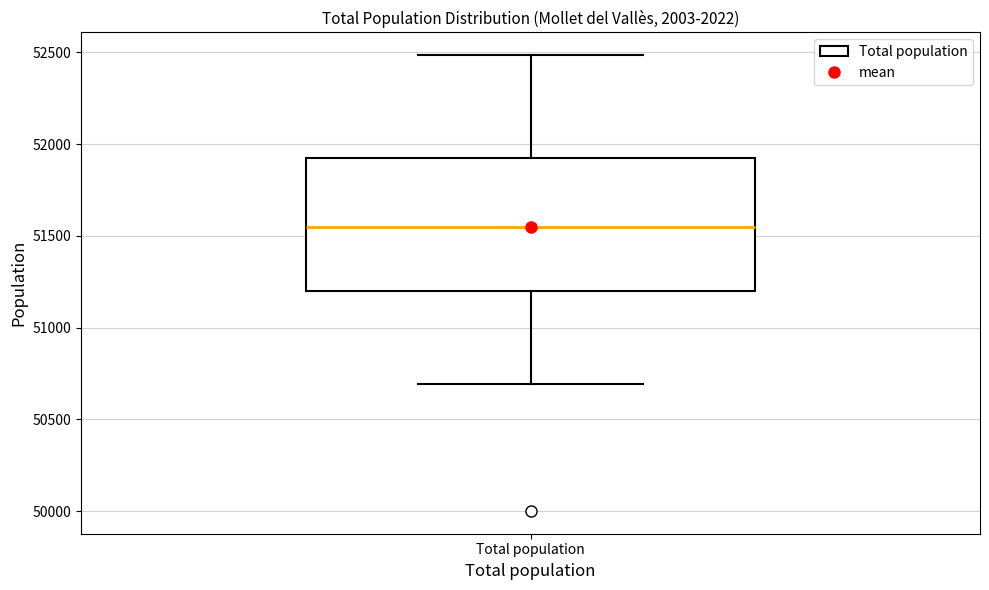

Transcribe this box plot: give where the median line is, the range the box spans, and where the two whiskers end, as read against the y-axis. The values are not printed on the chart, so give them approximately, as read against the axis.

median 51550, box 51200 to 51900, whiskers 50700 to 52500